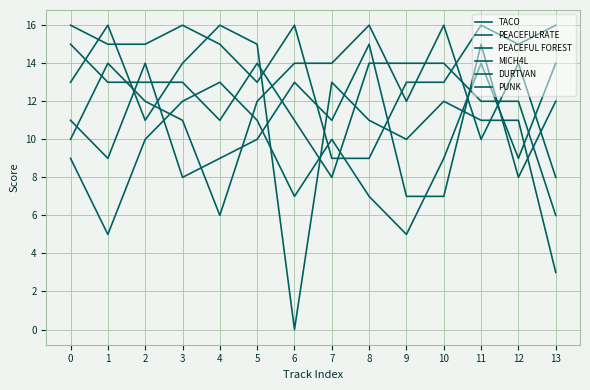

Does the chart have visible grid lines?

Yes